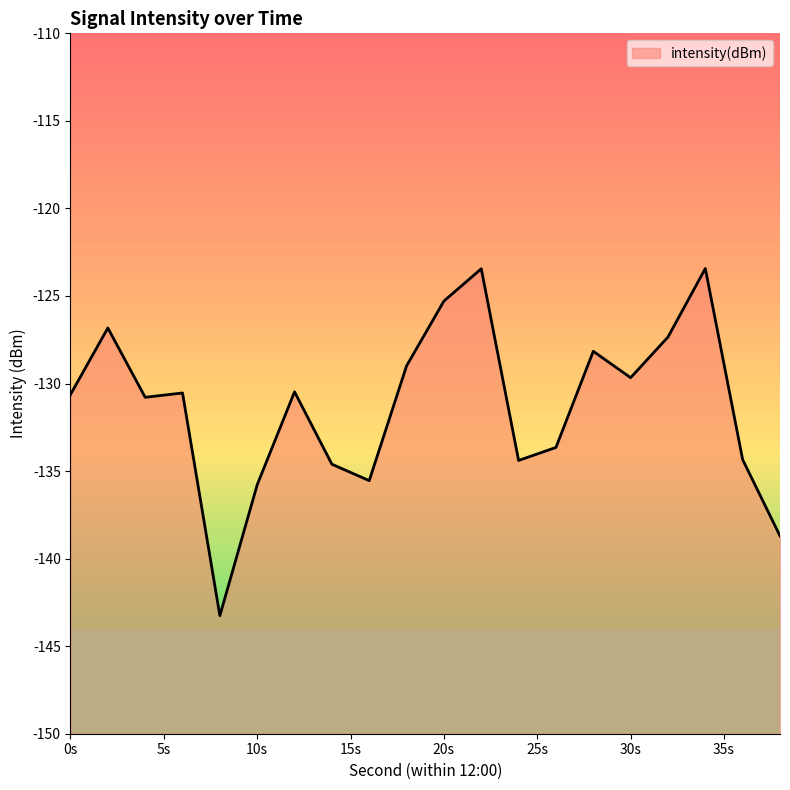

The chart shows a value of -129.7 at 30s. True or false?

True